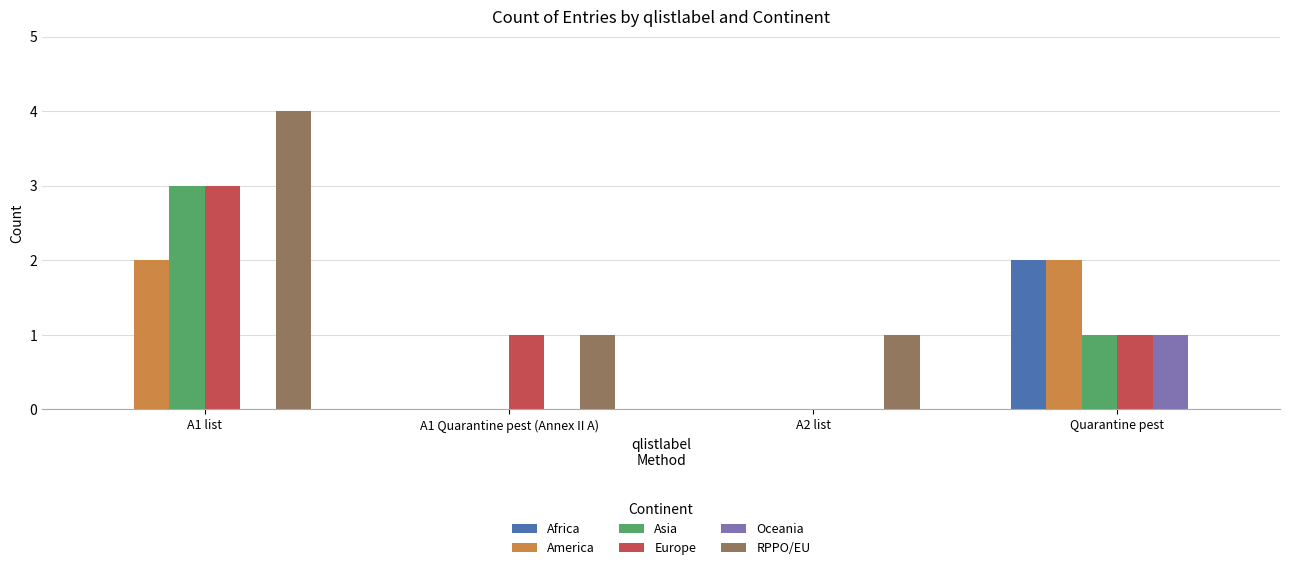

At which category is the sum across all series the highest?

A1 list